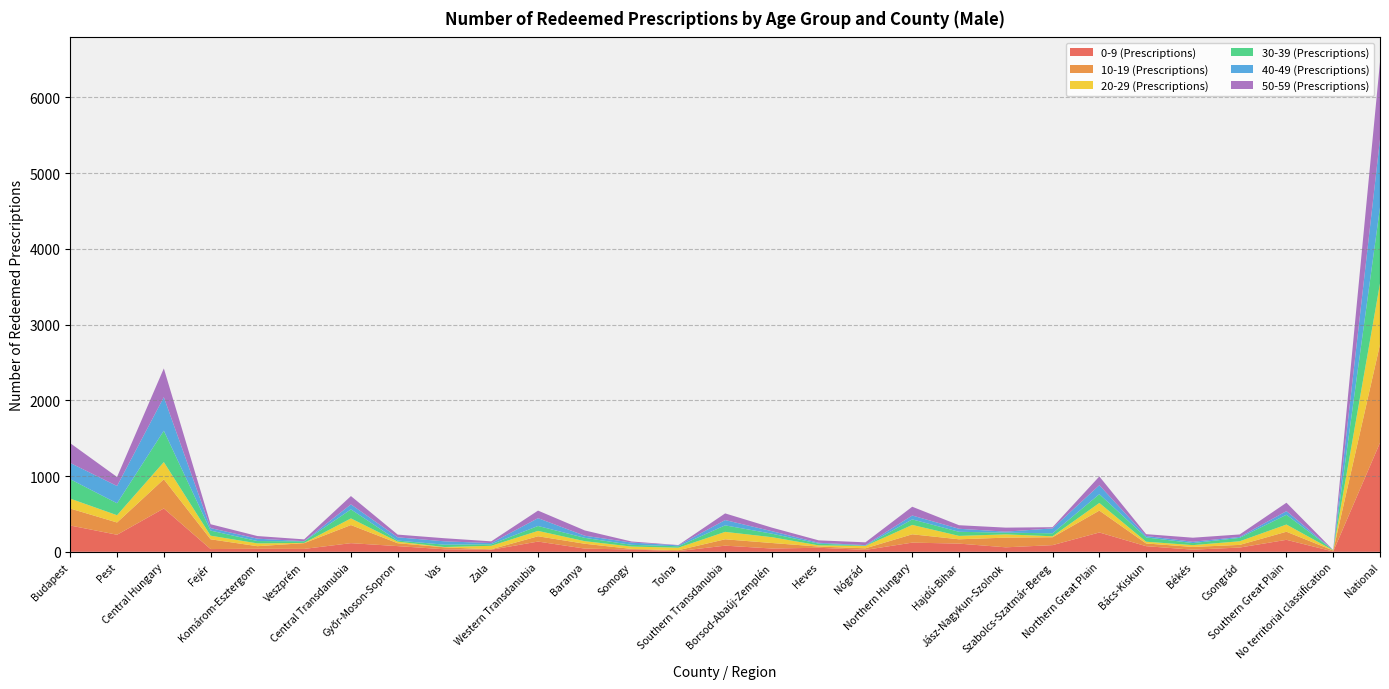

Reading left to right, transcribe all the data shown in this chart.

0-9 (Prescriptions): Budapest=347	Pest=225	Central Hungary=572	Fejér=36	Komárom-Esztergom=40	Veszprém=38	Central Transdanubia=114	Győr-Moson-Sopron=75	Vas=33	Zala=27	Western Transdanubia=135	Baranya=42	Somogy=30	Tolna=9	Southern Transdanubia=81	Borsod-Abaúj-Zemplén=43	Heves=53	Nógrád=25	Northern Hungary=121	Hajdú-Bihar=108	Jász-Nagykun-Szolnok=59	Szabolcs-Szatmár-Bereg=88	Northern Great Plain=255	Bács-Kiskun=74	Békés=28	Csongrád=56	Southern Great Plain=158	No territorial classification=4	National=1440
10-19 (Prescriptions): Budapest=224	Pest=162	Central Hungary=386	Fejér=129	Komárom-Esztergom=34	Veszprém=76	Central Transdanubia=239	Győr-Moson-Sopron=38	Vas=26	Zala=6	Western Transdanubia=70	Baranya=64	Somogy=8	Tolna=12	Southern Transdanubia=84	Borsod-Abaúj-Zemplén=73	Heves=16	Nógrád=21	Northern Hungary=110	Hajdú-Bihar=57	Jász-Nagykun-Szolnok=128	Szabolcs-Szatmár-Bereg=104	Northern Great Plain=289	Bács-Kiskun=36	Békés=36	Csongrád=35	Southern Great Plain=107	No territorial classification=13	National=1298
20-29 (Prescriptions): Budapest=131	Pest=96	Central Hungary=227	Fejér=48	Komárom-Esztergom=37	Veszprém=3	Central Transdanubia=88	Győr-Moson-Sopron=21	Vas=4	Zala=46	Western Transdanubia=71	Baranya=34	Somogy=31	Tolna=33	Southern Transdanubia=98	Borsod-Abaúj-Zemplén=77	Heves=16	Nógrád=31	Northern Hungary=124	Hajdú-Bihar=45	Jász-Nagykun-Szolnok=43	Szabolcs-Szatmár-Bereg=13	Northern Great Plain=101	Bács-Kiskun=23	Békés=24	Csongrád=48	Southern Great Plain=95	No territorial classification=3	National=807
30-39 (Prescriptions): Budapest=256	Pest=158	Central Hungary=414	Fejér=67	Komárom-Esztergom=31	Veszprém=21	Central Transdanubia=119	Győr-Moson-Sopron=14	Vas=31	Zala=20	Western Transdanubia=65	Baranya=44	Somogy=23	Tolna=19	Southern Transdanubia=86	Borsod-Abaúj-Zemplén=46	Heves=23	Nógrád=4	Northern Hungary=73	Hajdú-Bihar=54	Jász-Nagykun-Szolnok=23	Szabolcs-Szatmár-Bereg=39	Northern Great Plain=116	Bács-Kiskun=57	Békés=27	Csongrád=45	Southern Great Plain=129	No territorial classification=3	National=1005
40-49 (Prescriptions): Budapest=215	Pest=228	Central Hungary=443	Fejér=33	Komárom-Esztergom=31	Veszprém=2	Central Transdanubia=66	Győr-Moson-Sopron=43	Vas=44	Zala=16	Western Transdanubia=103	Baranya=28	Somogy=30	Tolna=12	Southern Transdanubia=70	Borsod-Abaúj-Zemplén=33	Heves=11	Nógrád=7	Northern Hungary=51	Hajdú-Bihar=40	Jász-Nagykun-Szolnok=13	Szabolcs-Szatmár-Bereg=65	Northern Great Plain=118	Bács-Kiskun=19	Békés=17	Csongrád=12	Southern Great Plain=48	No territorial classification=0	National=899
50-59 (Prescriptions): Budapest=261	Pest=119	Central Hungary=380	Fejér=51	Komárom-Esztergom=35	Veszprém=24	Central Transdanubia=110	Győr-Moson-Sopron=36	Vas=41	Zala=23	Western Transdanubia=100	Baranya=70	Somogy=14	Tolna=4	Southern Transdanubia=88	Borsod-Abaúj-Zemplén=47	Heves=32	Nógrád=37	Northern Hungary=116	Hajdú-Bihar=47	Jász-Nagykun-Szolnok=53	Szabolcs-Szatmár-Bereg=16	Northern Great Plain=116	Bács-Kiskun=24	Békés=54	Csongrád=33	Southern Great Plain=111	No territorial classification=0	National=1021